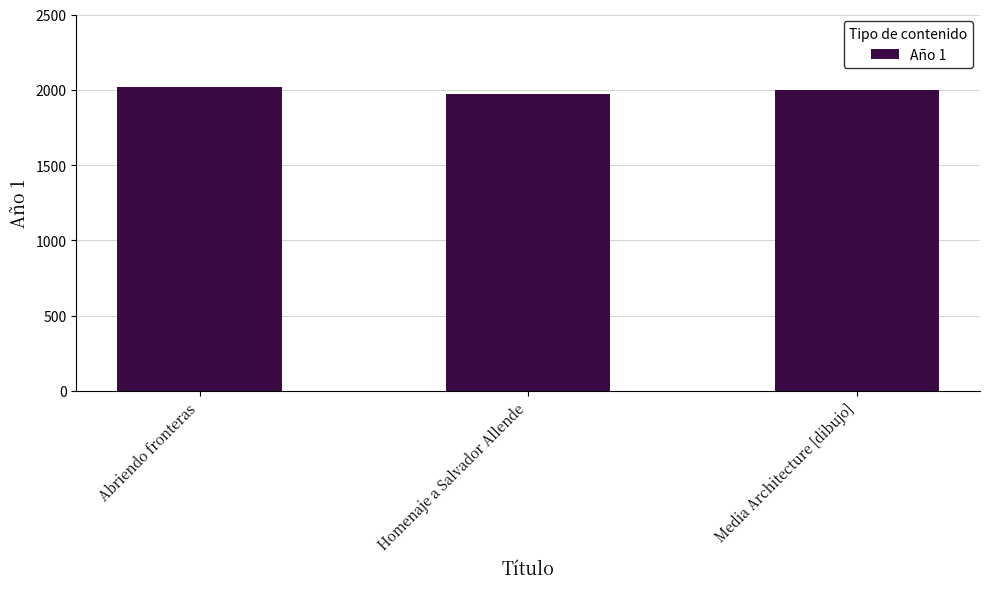

What is the value of the 1st bar from the left?

2021